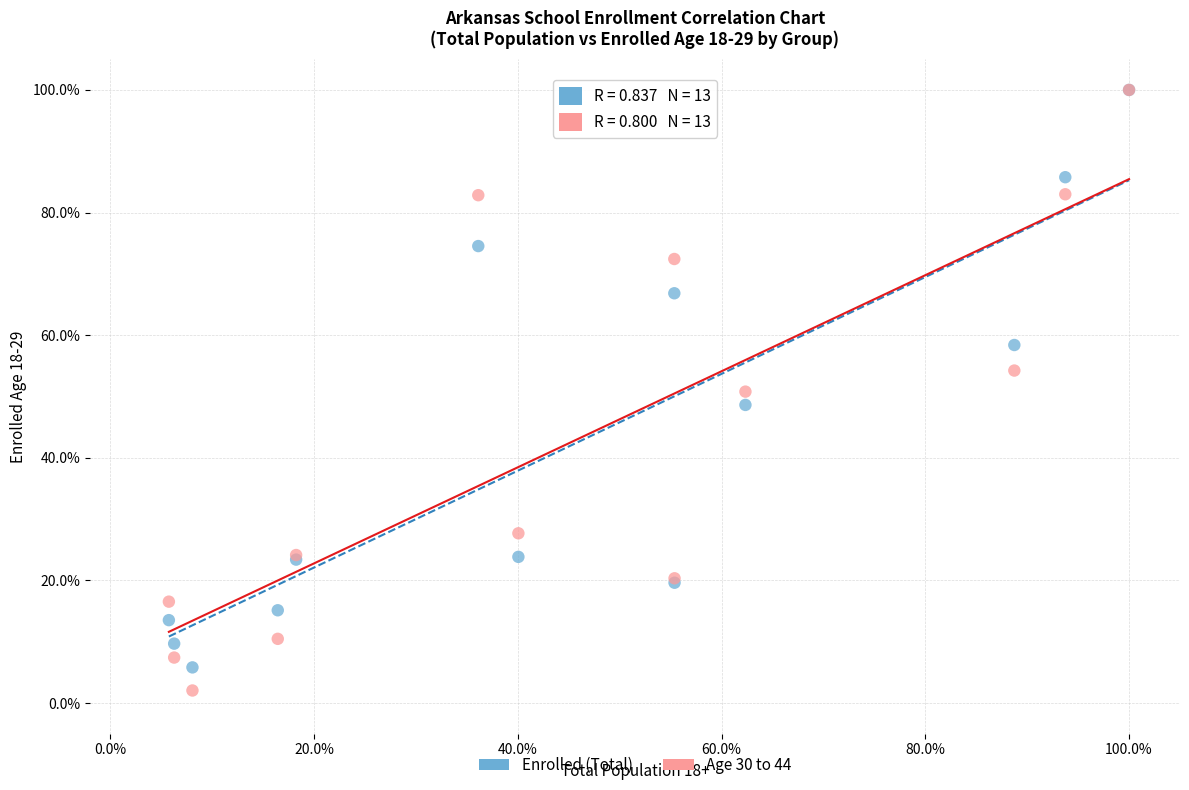

What are all the series names shown in the legend?

Enrolled (Total), Age 30 to 44